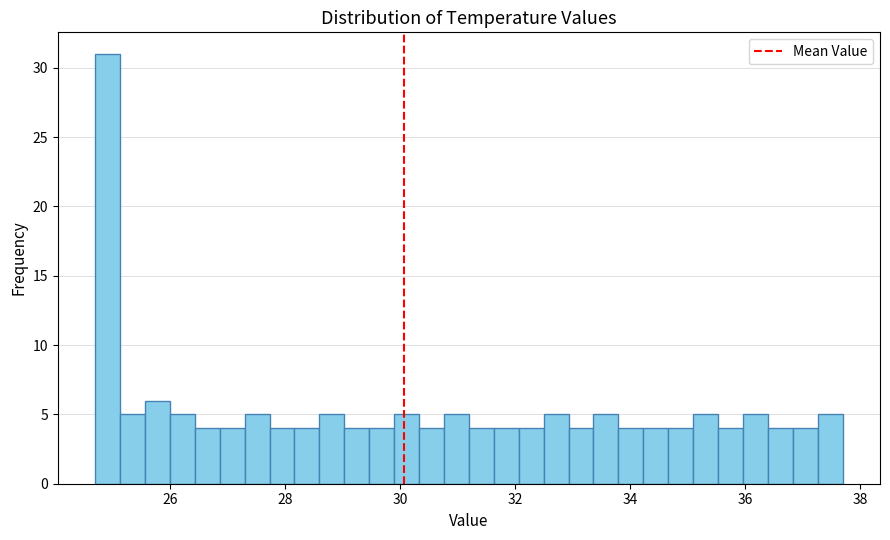

Around what value on the x-axis is the tallest bar? Give the approximate position of its centre, as read against the axis.

25.0